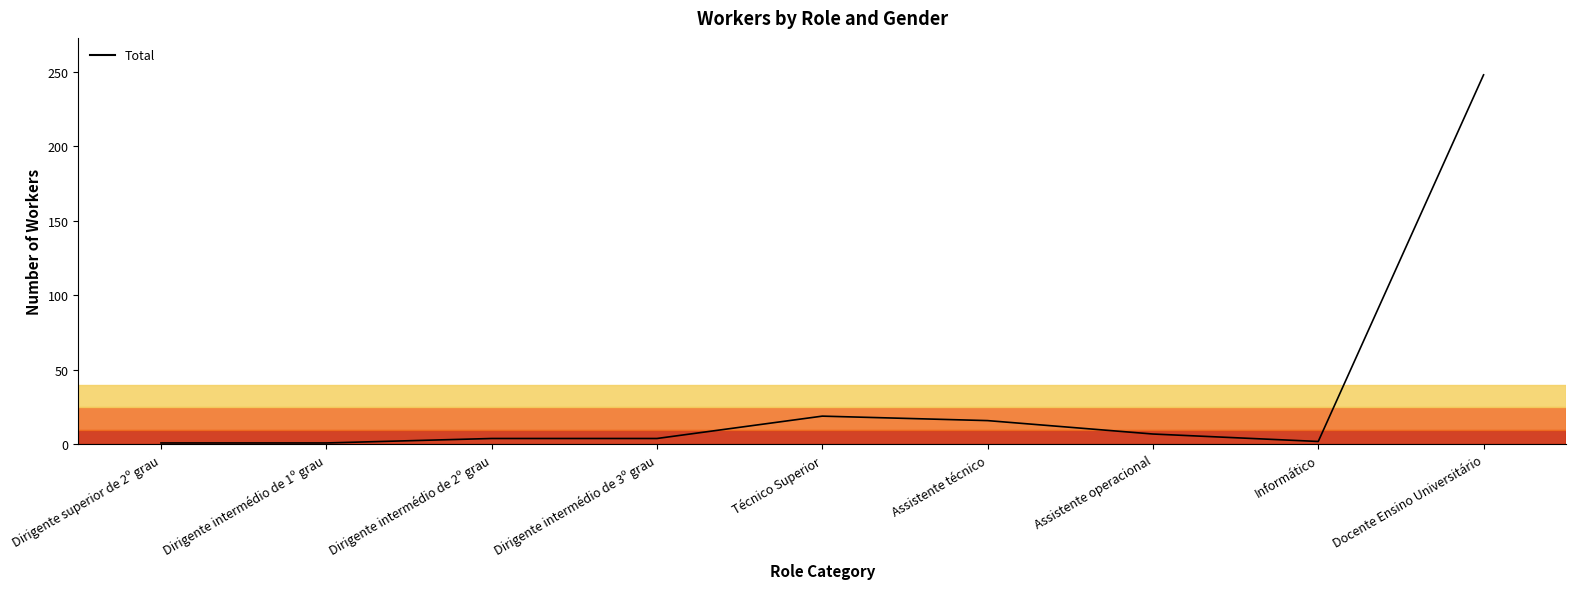

The value at Dirigente intermédio de 3º grau is 4. True or false?

True